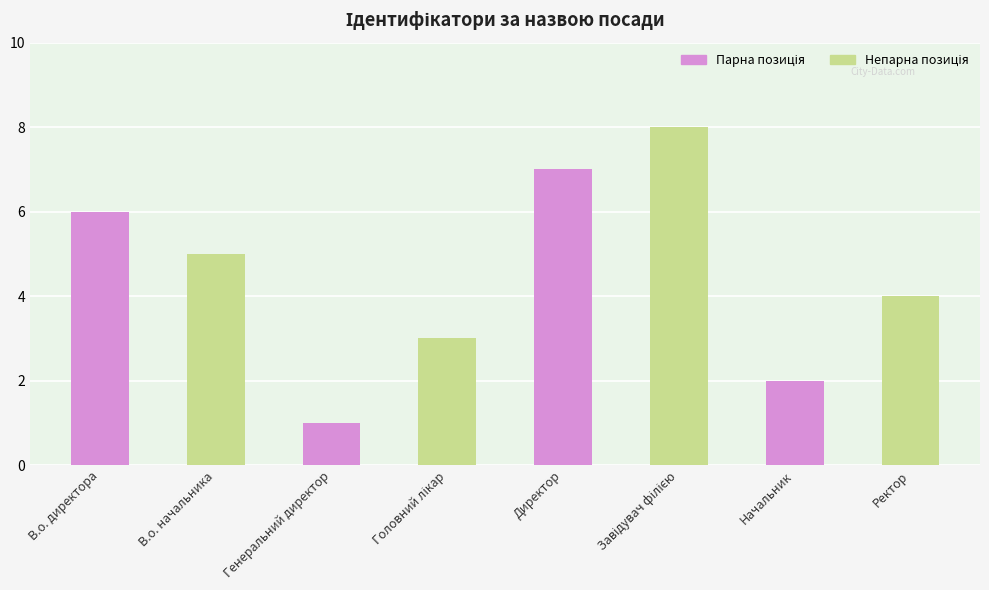

What position from the left is Начальник?

7